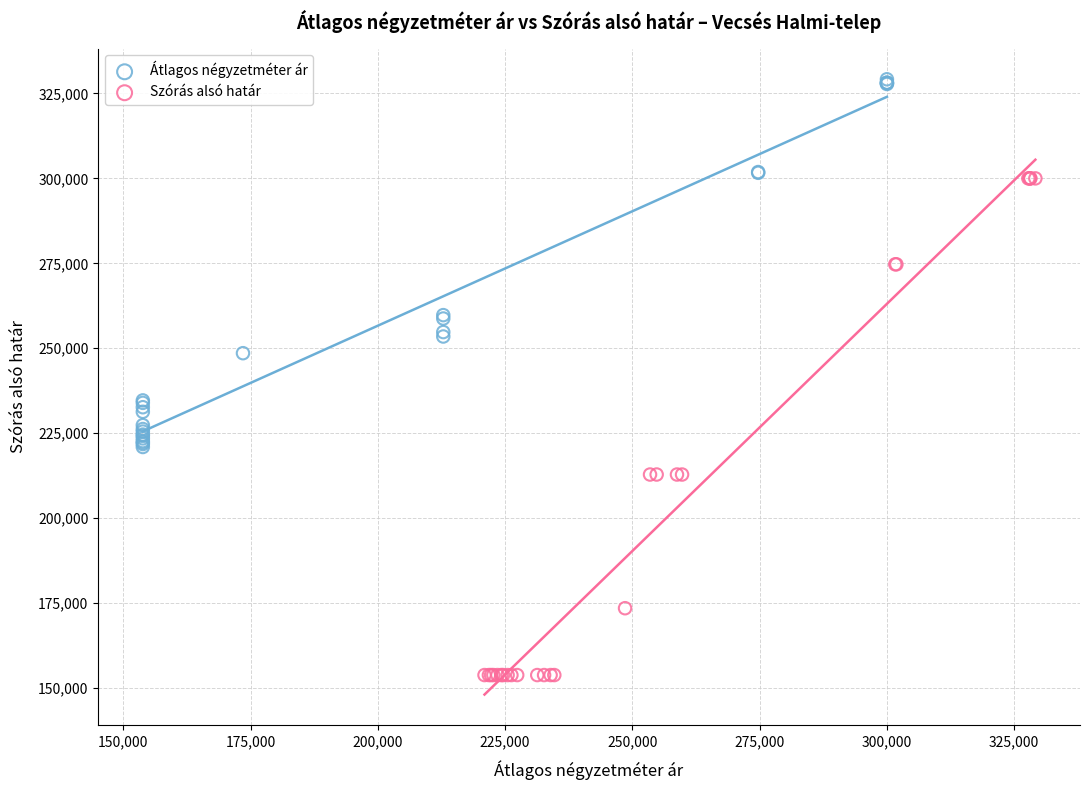

Which series contains the lowest Y value?

Szórás alsó határ